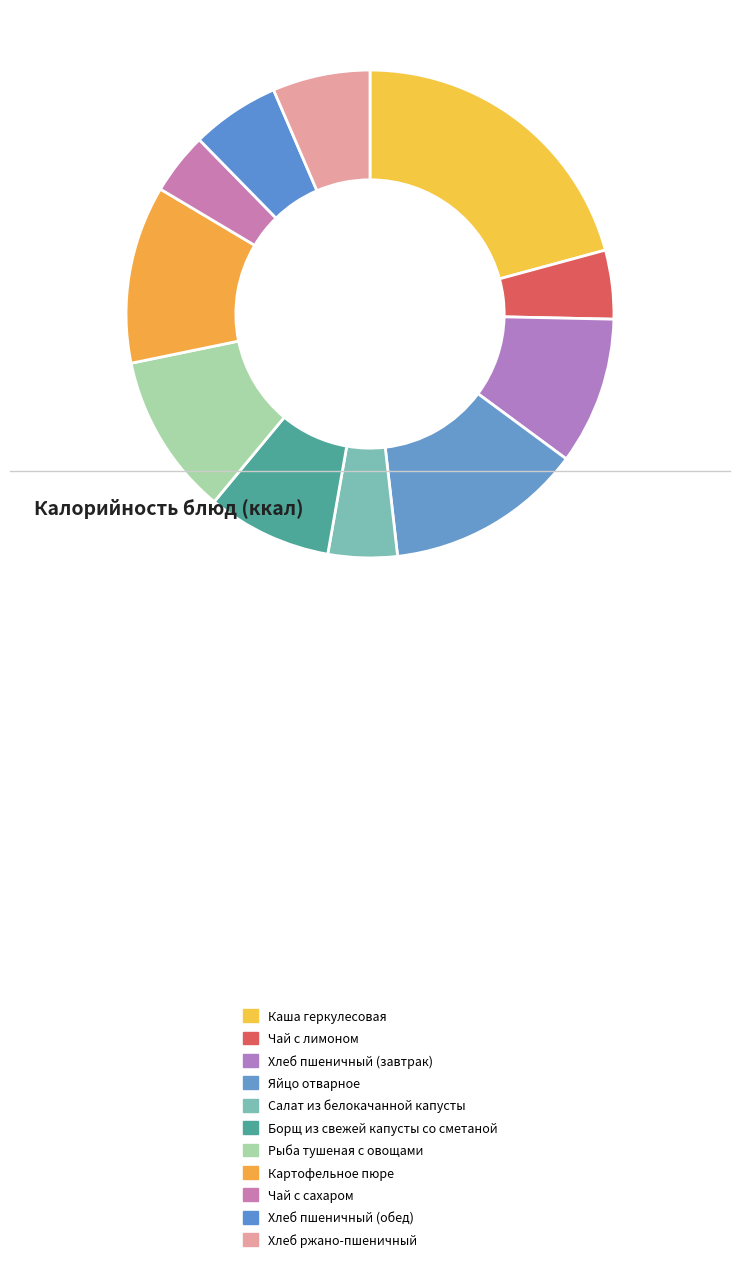

How many slices are in this pie chart?

11